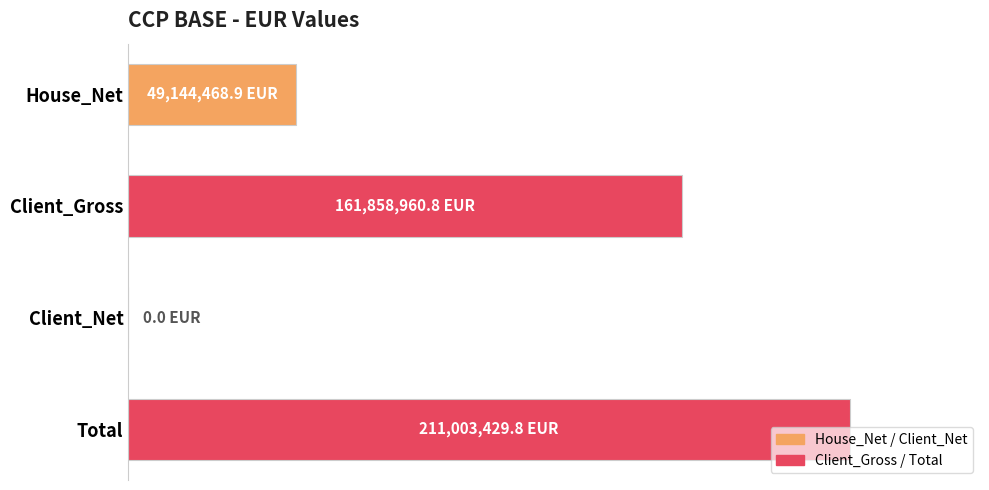

True or false: the data shows 78857734.3 at House_Net.

False